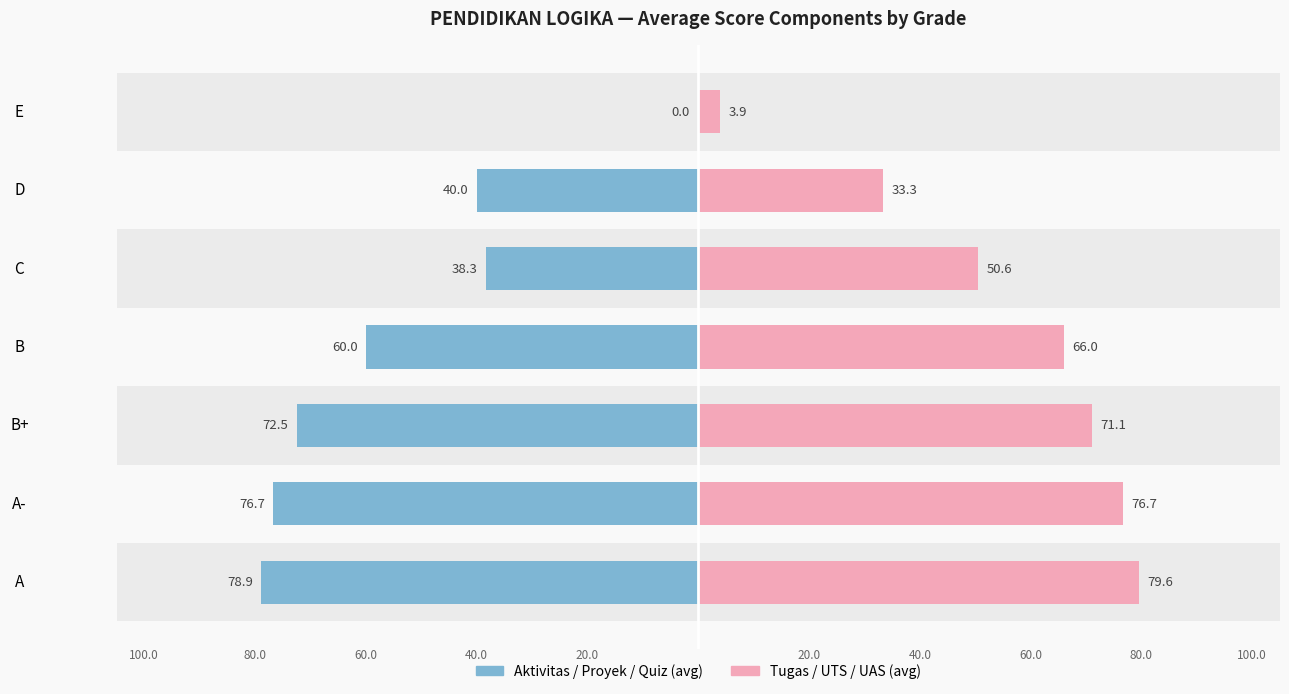

True or false: Tugas/UTS/UAS (avg) has a value of 51.3 at D.

False